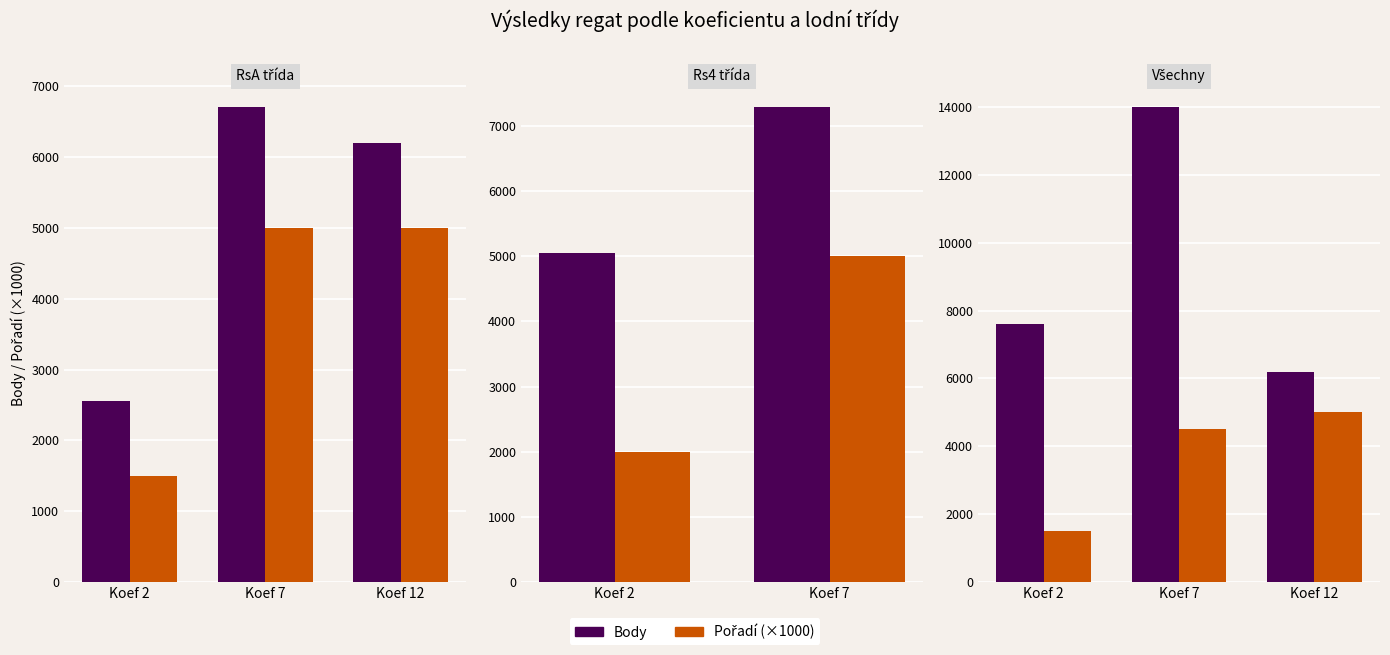

What is the greatest value displayed?

13990